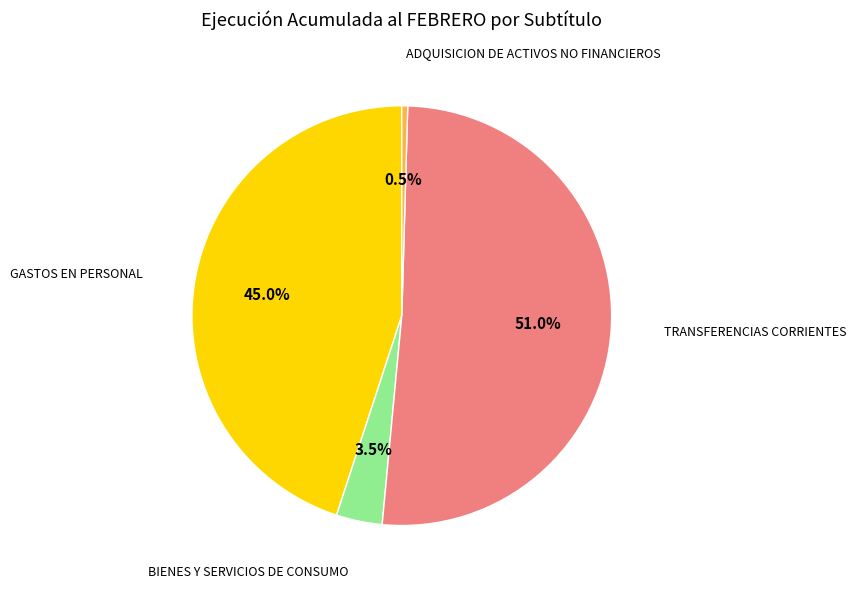

Is there any slice that represents more than half of the pie?

Yes